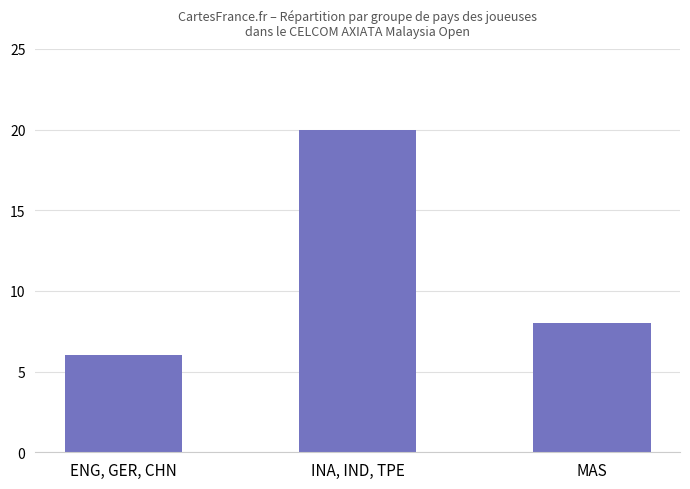

What is the change in value from ENG, GER, CHN to INA, IND, TPE?

+14